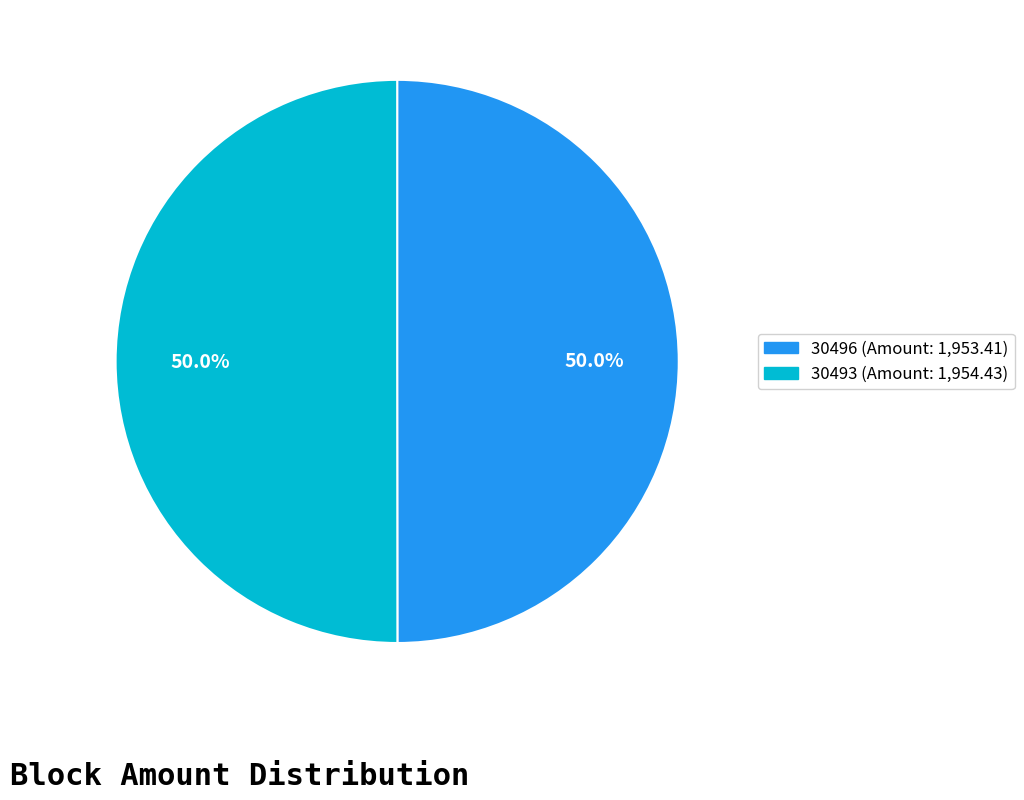

How many slices are in this pie chart?

2